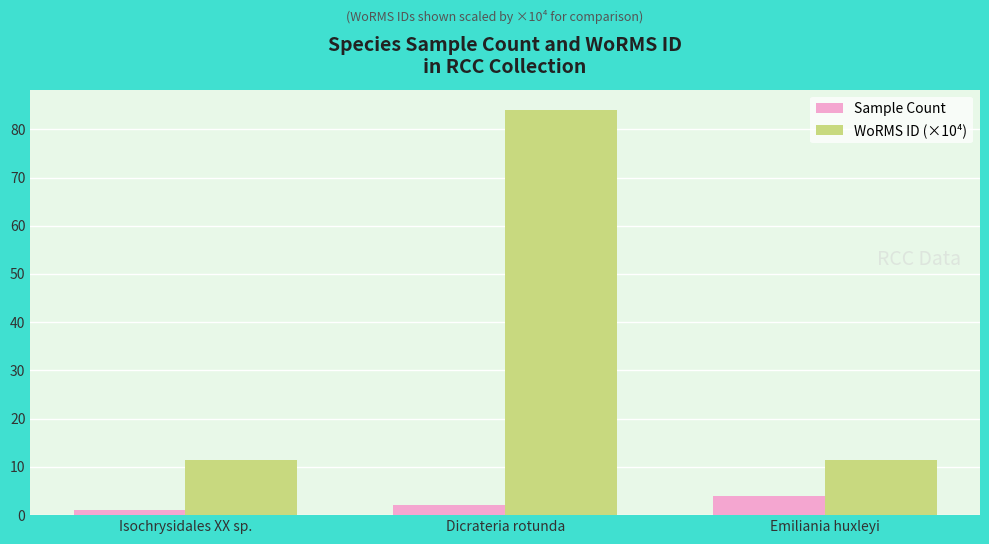

Reading right to left, extract all data points from this chart.

Sample Count: Emiliania huxleyi=4.0	Dicrateria rotunda=2.0	Isochrysidales XX sp.=1.0
WoRMS ID (×10⁴): Emiliania huxleyi=11.5	Dicrateria rotunda=84.0	Isochrysidales XX sp.=11.5